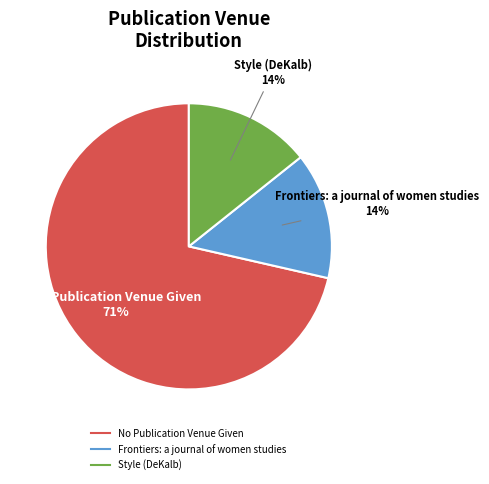

To the nearest percent, what is the average slice percentage?

33%